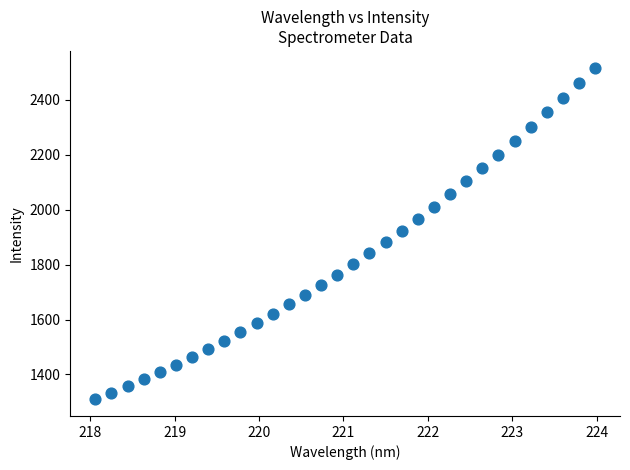

What is the range of Y values (max minus min)?

1209.2